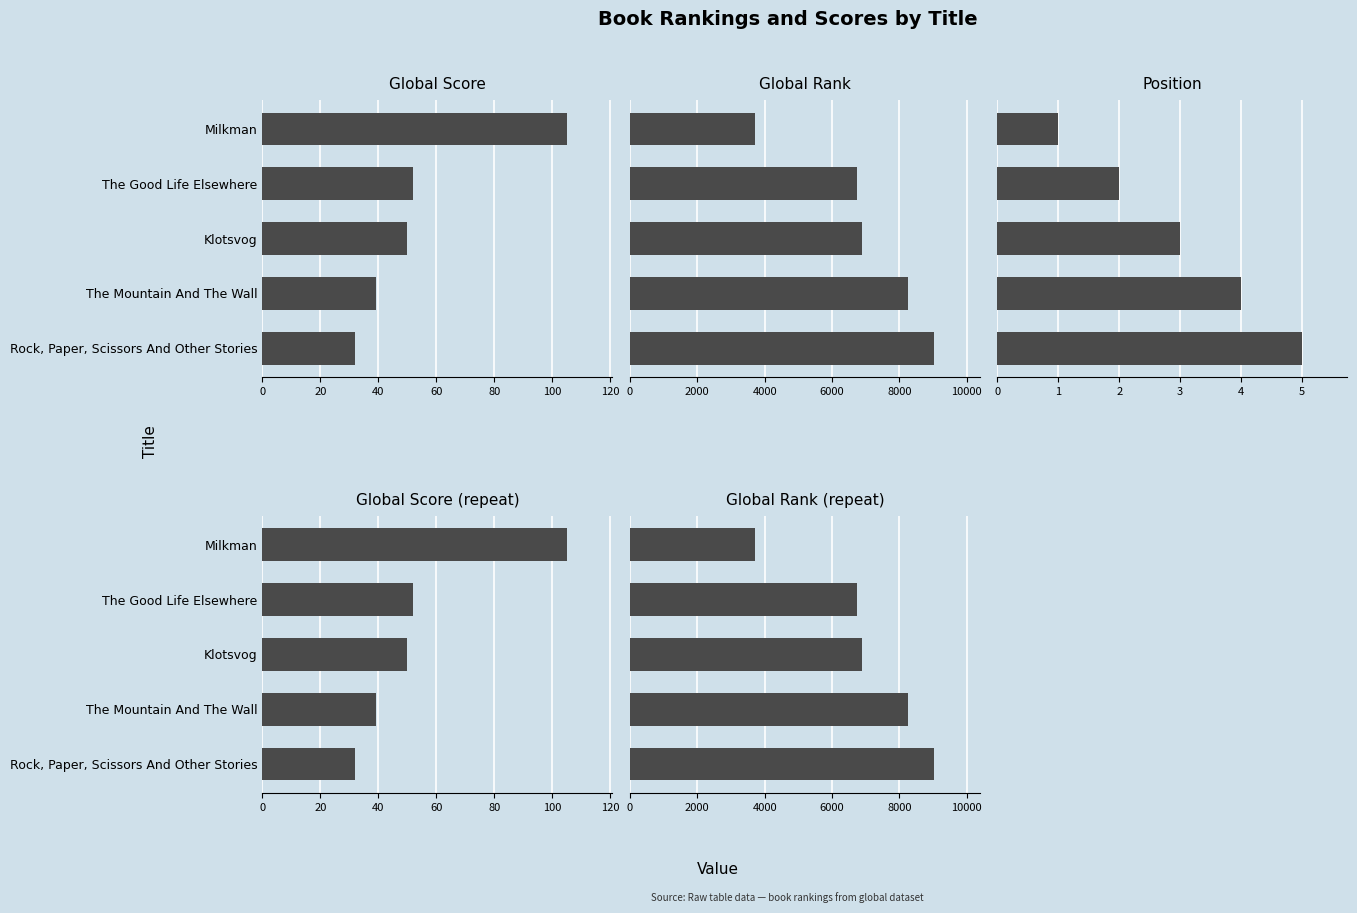

At how many categories does at least one series exceed 6213?

4